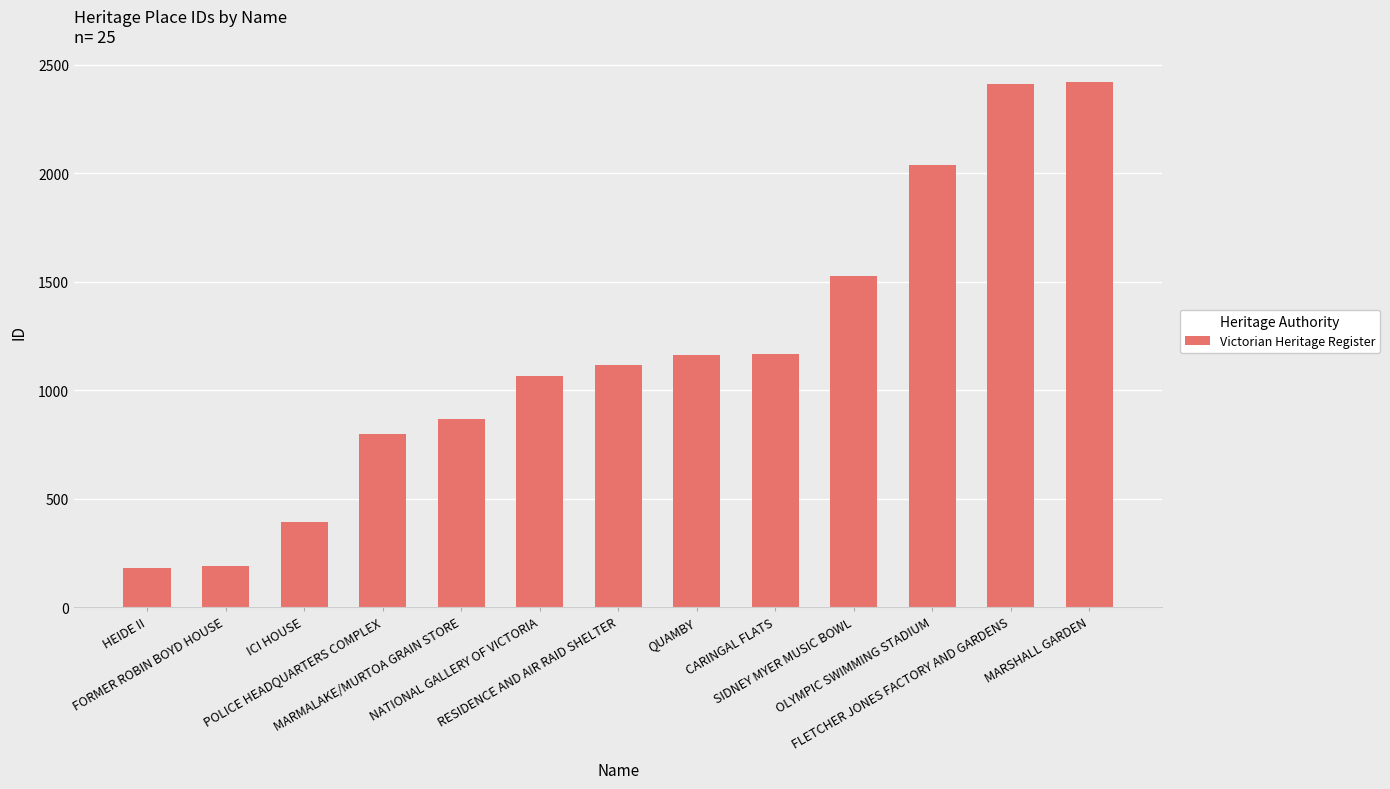

What is the ratio of the value at MARMALAKE/MURTOA GRAIN STORE to the value at POLICE HEADQUARTERS COMPLEX?

1.1